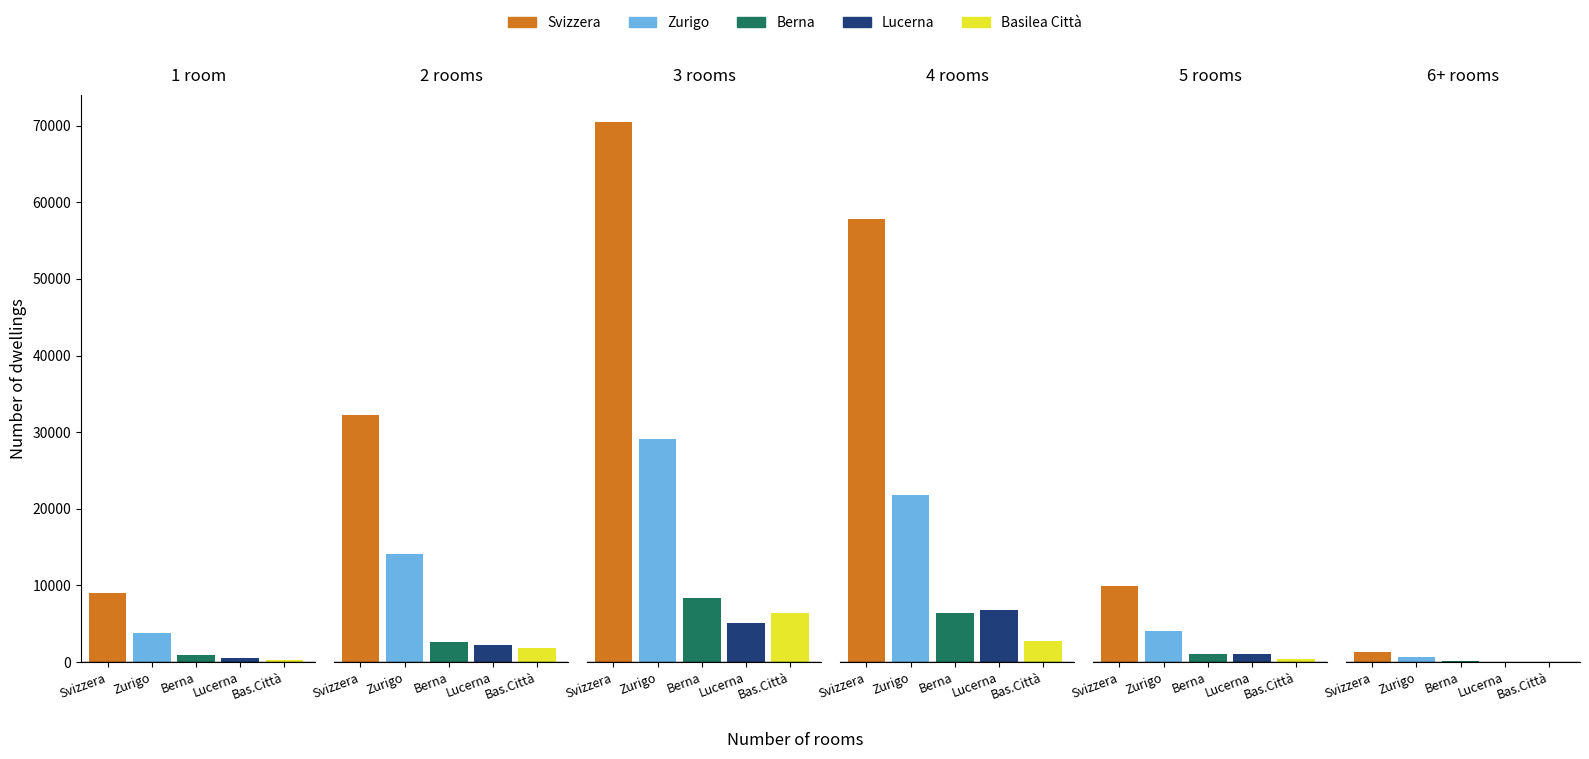

Rank the series by their maximum value, from highest to lowest.

Svizzera, Zurigo, Berna, Lucerna, Basilea Città